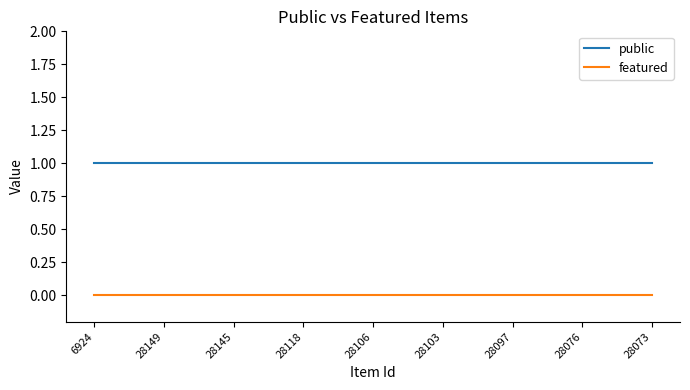

Rank the series by their maximum value, from highest to lowest.

public, featured